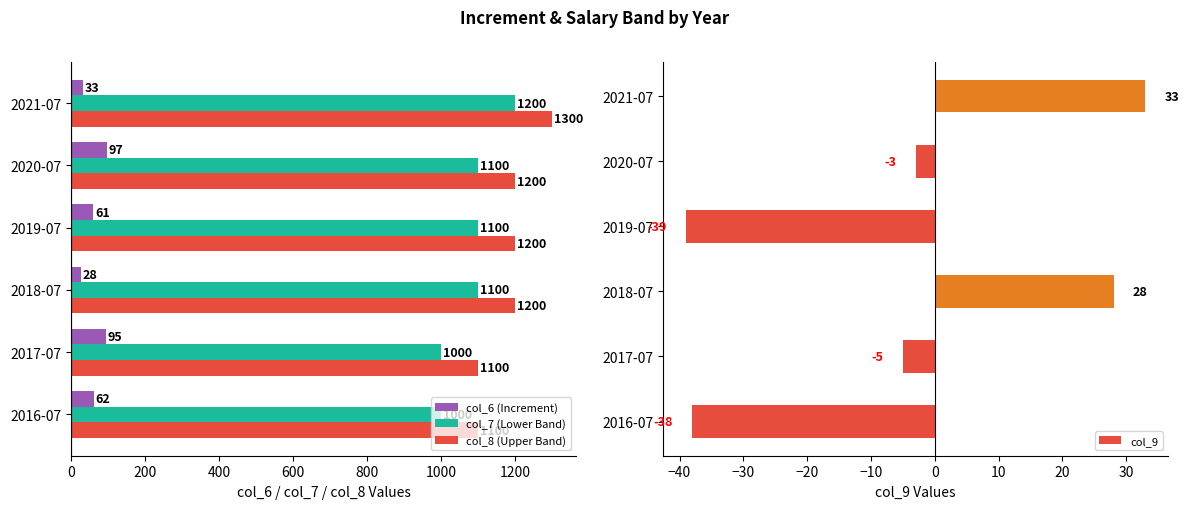

How many data points in col_7 (Lower Band) are less than 1100?

2